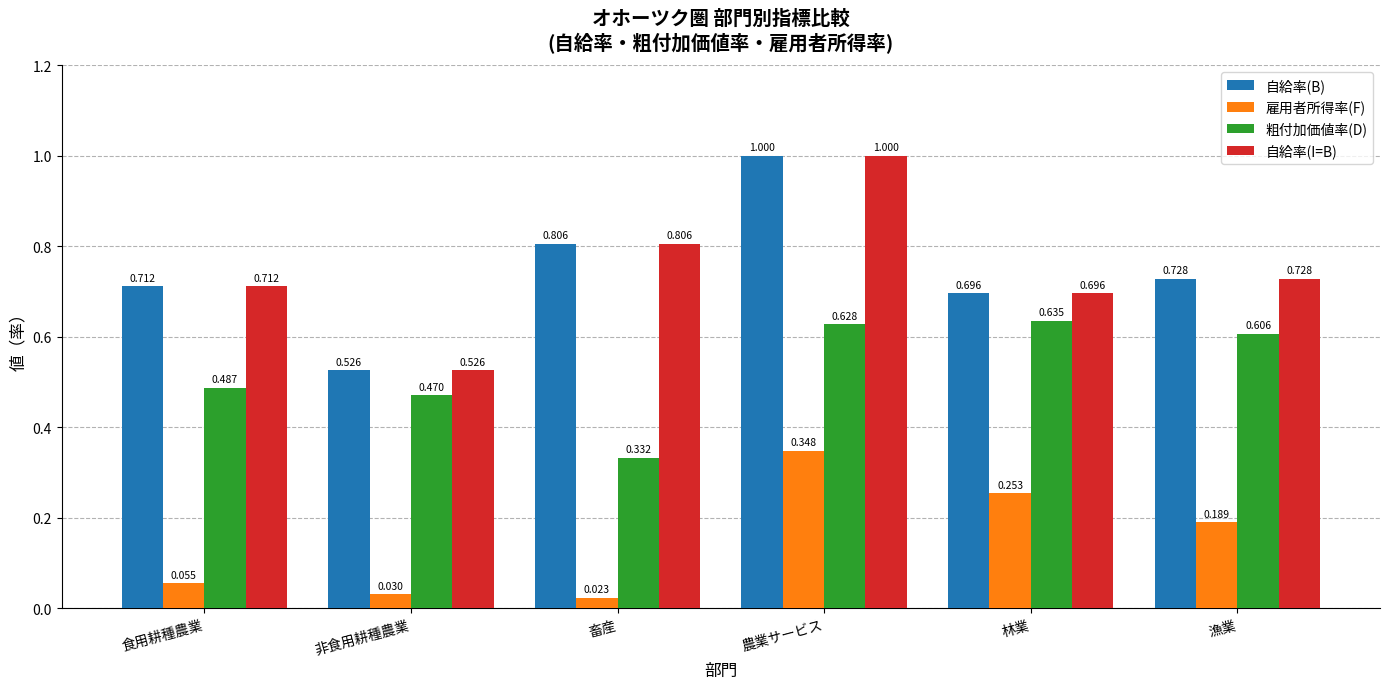

Which label corresponds to the smallest value in the chart?

畜産